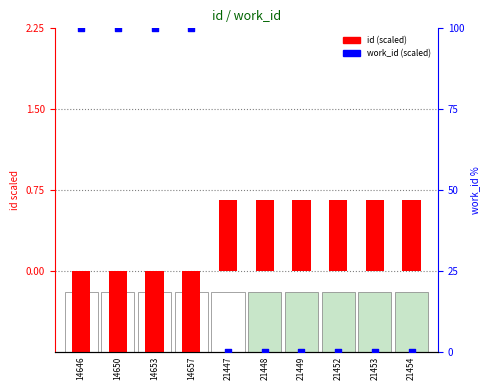

Which series reaches the minimum Y coordinate?

id (scaled)